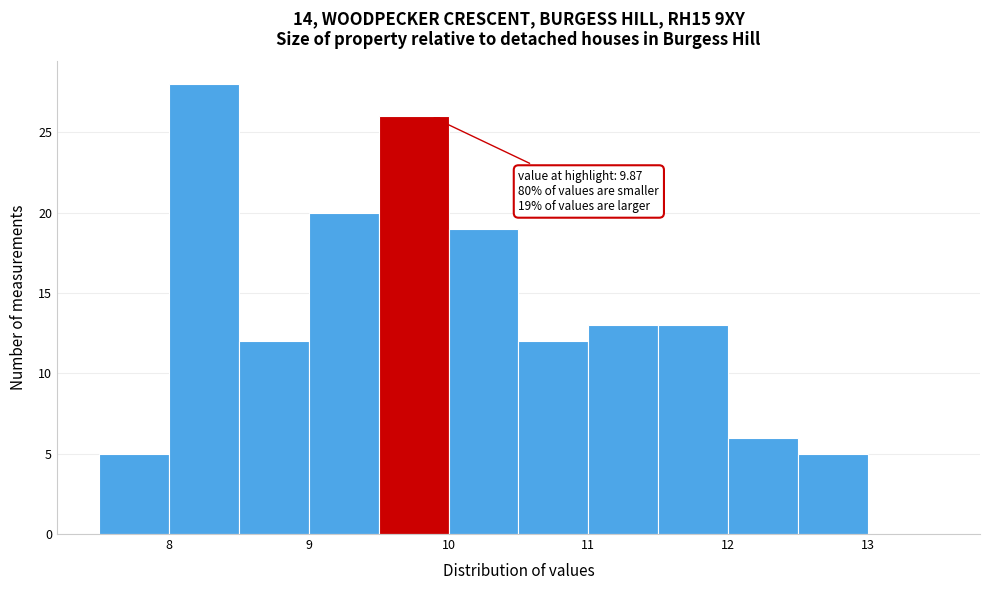

Which range on the x-axis has the tallest bar?

8.0 to 8.5